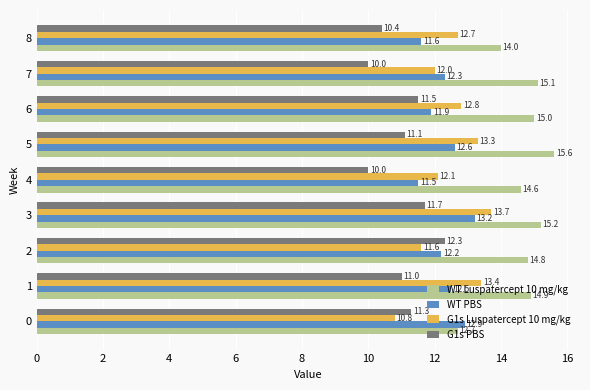

At which label is WT Luspatercept 10 mg/kg closest to 14?

8